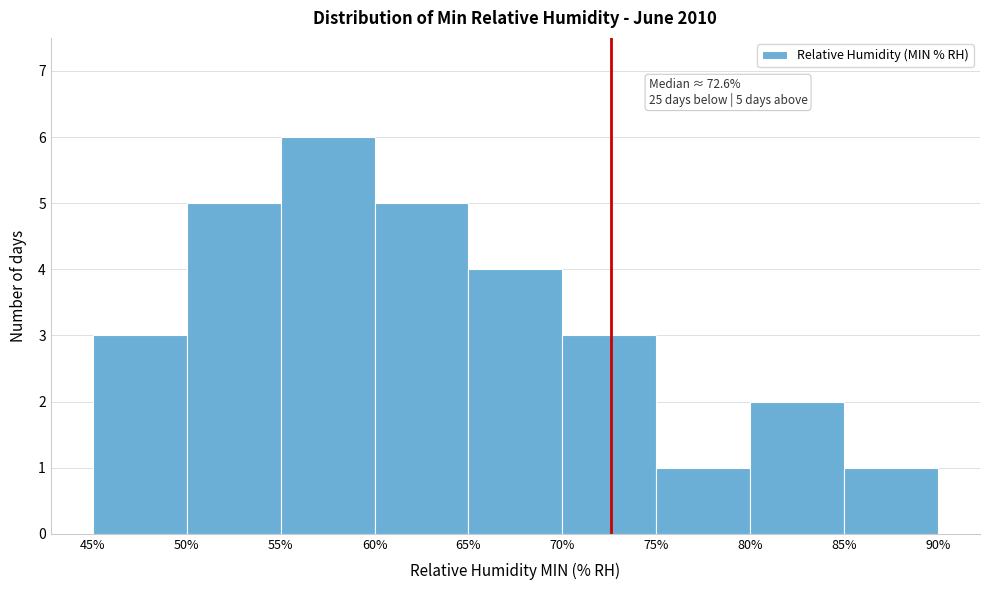

Which range on the x-axis has the tallest bar?

55% to 60%